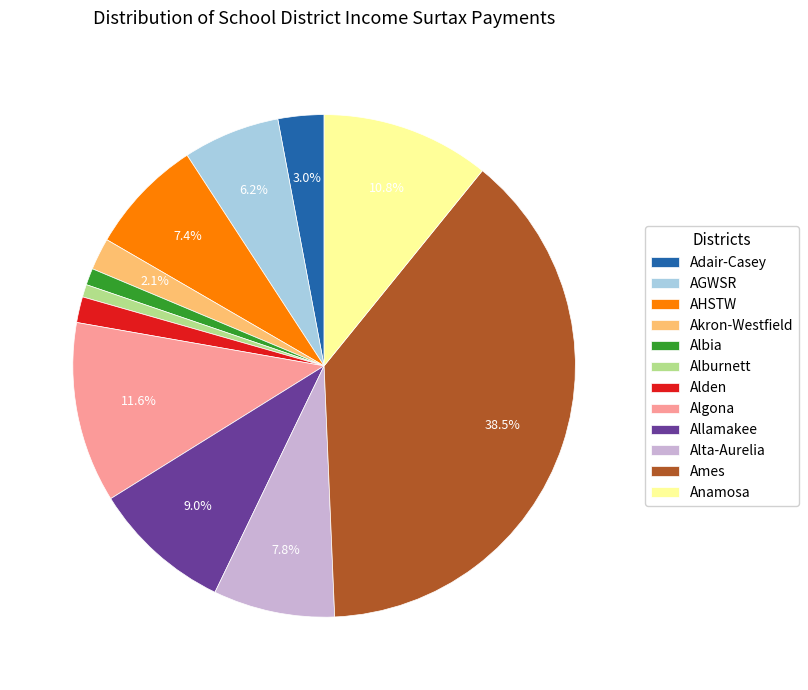

What is the largest slice in the pie chart?

Ames